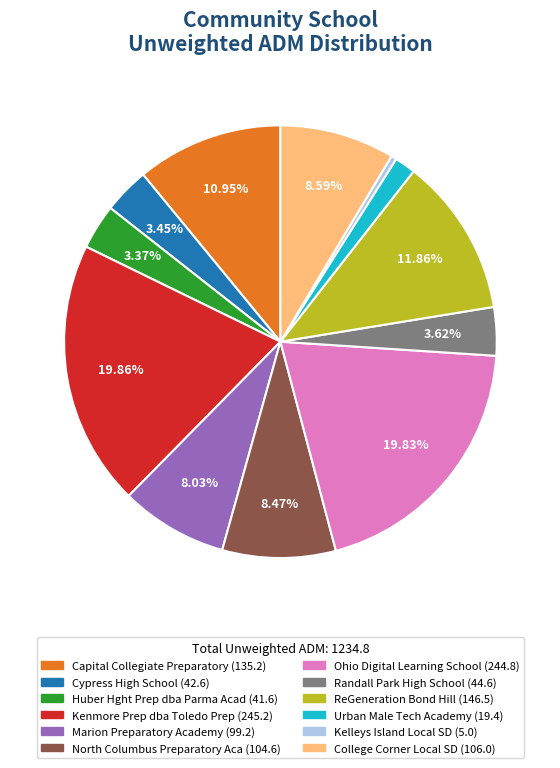

To the nearest percent, what is the difference between the Capital Collegiate Preparatory and Marion Preparatory Academy slice percentages?

3%